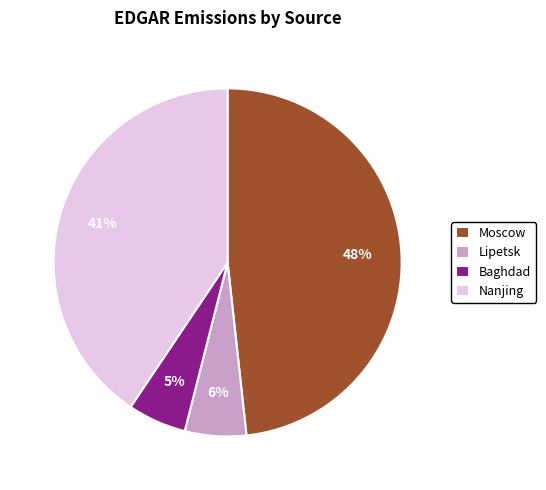

How many segments does this pie chart have?

4